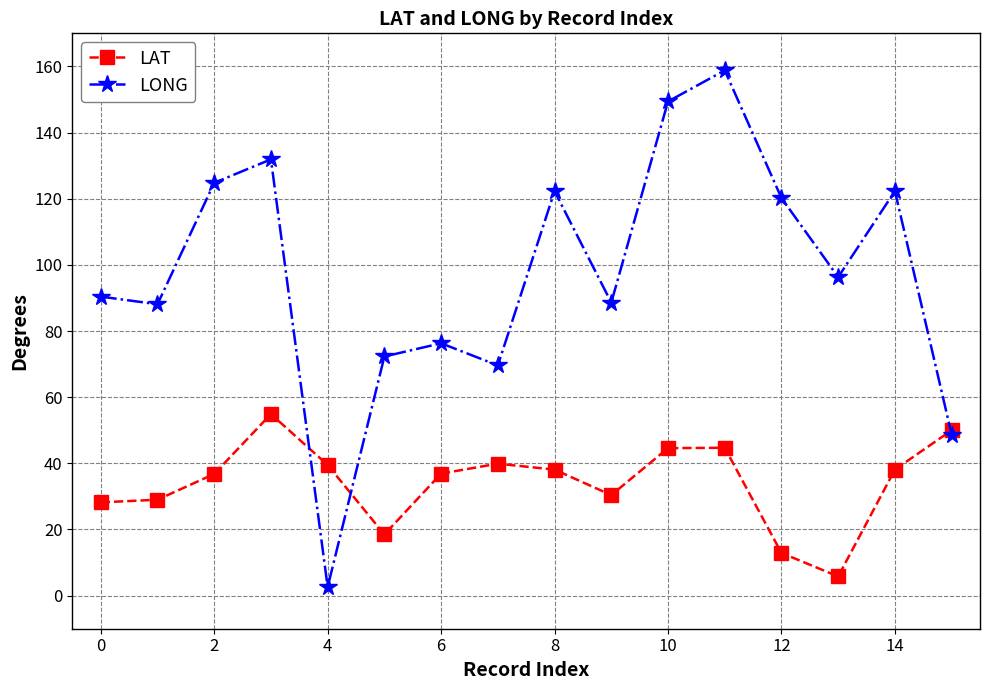

Which series has the largest total across all categories?

LONG